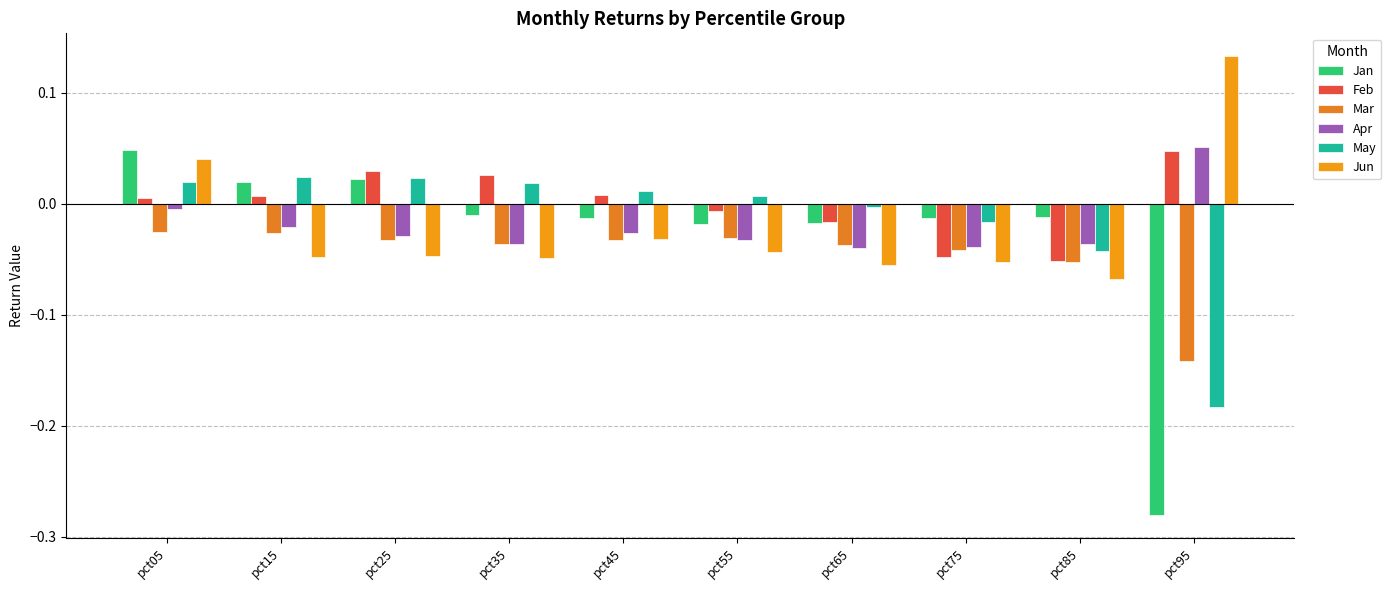

How many values in the Jan series are below 0?

7